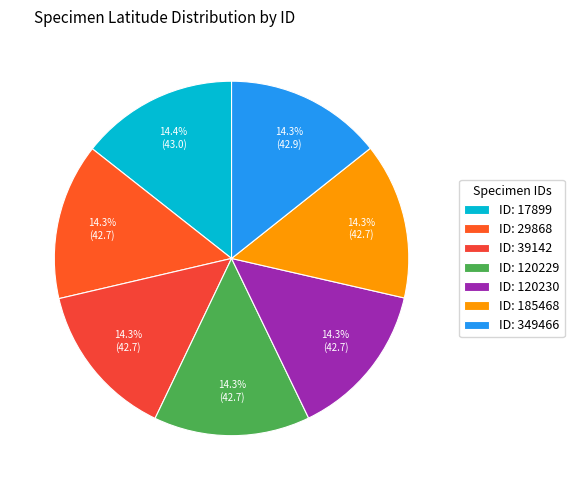

Is there any slice that represents more than half of the pie?

No